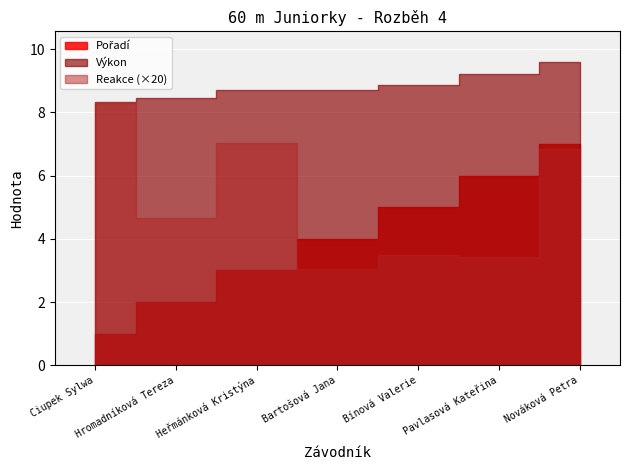

Which series has the largest total across all categories?

Výkon